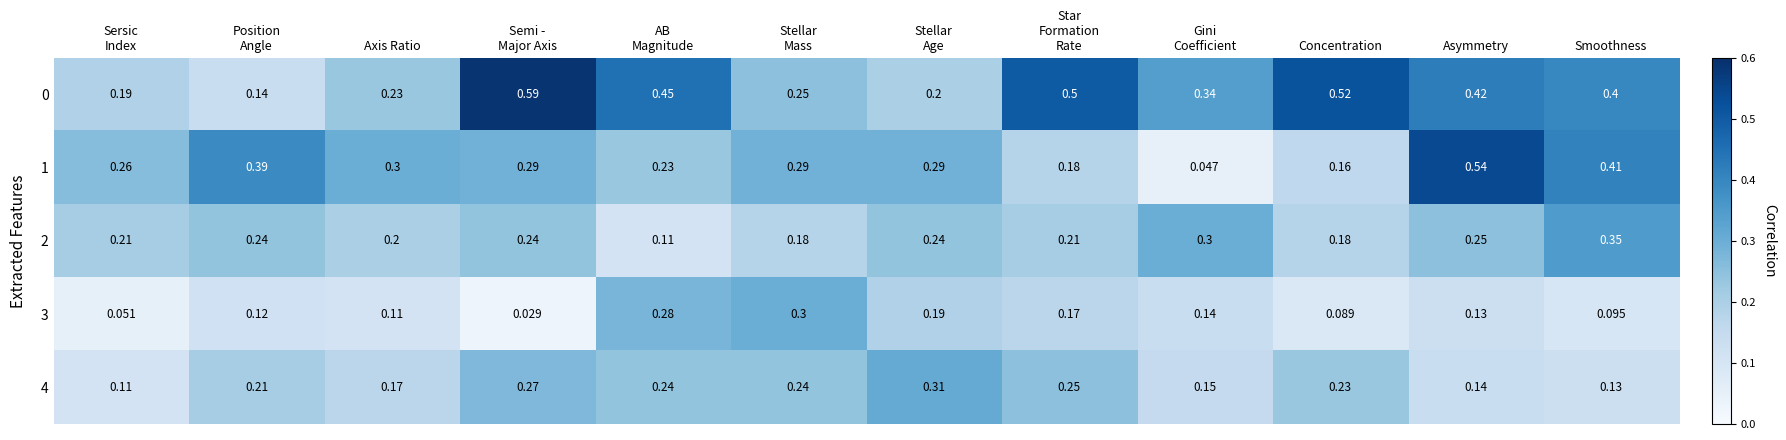

At which category is the sum across all series the highest?

Asymmetry